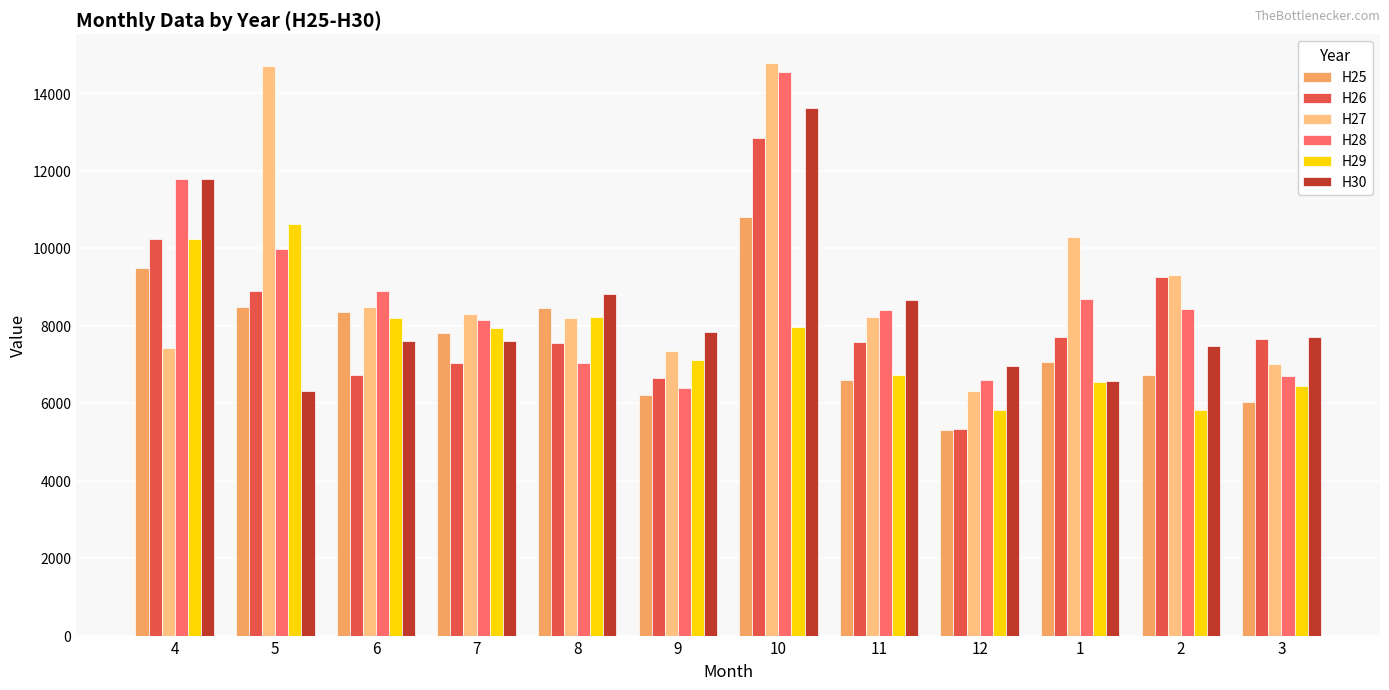

What is the maximum value for H28?

14550